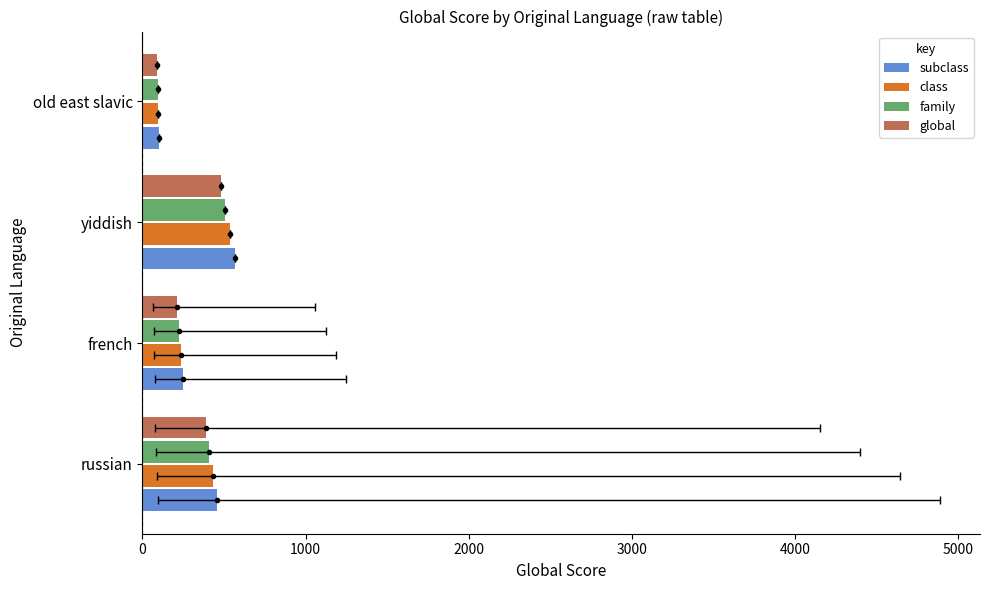

How many series are shown in this chart?

4